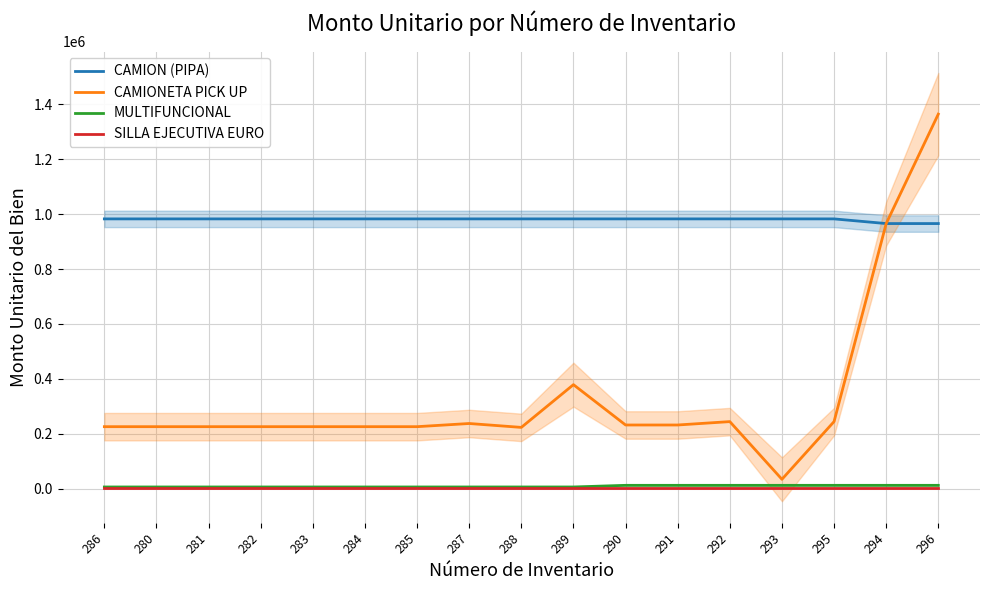

Between 285 and 292, which series saw the biggest shift?

CAMIONETA PICK UP